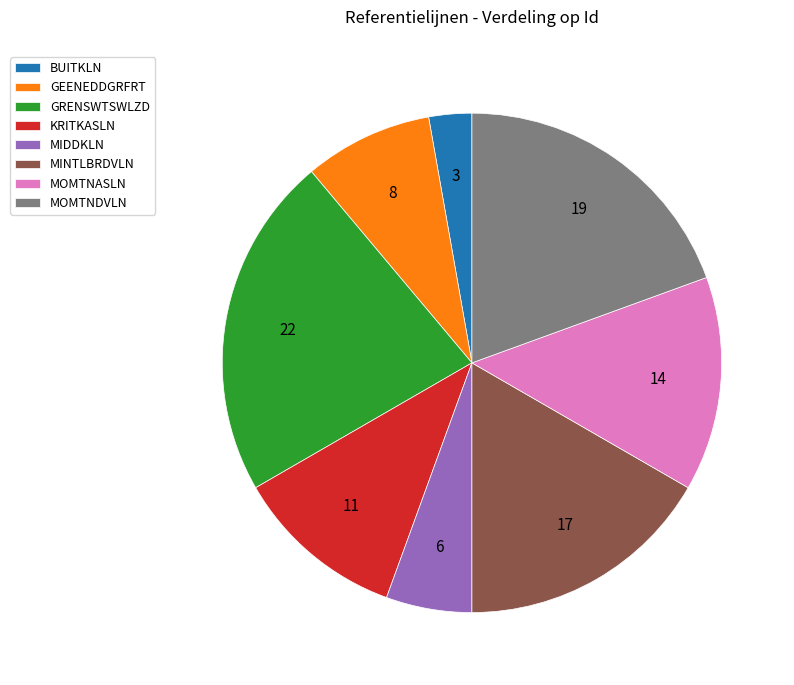

Is the sum of GRENSWTSWLZD and MOMTNASLN greater than half?

No